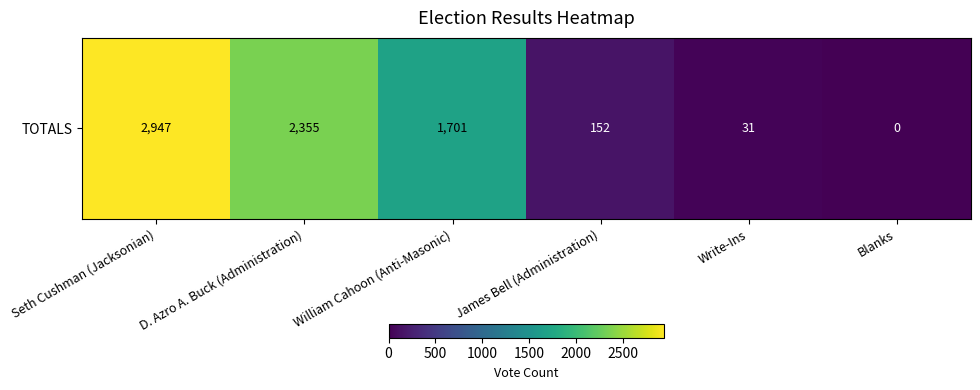

Which has a higher value, Seth Cushman (Jacksonian) or Blanks?

Seth Cushman (Jacksonian)